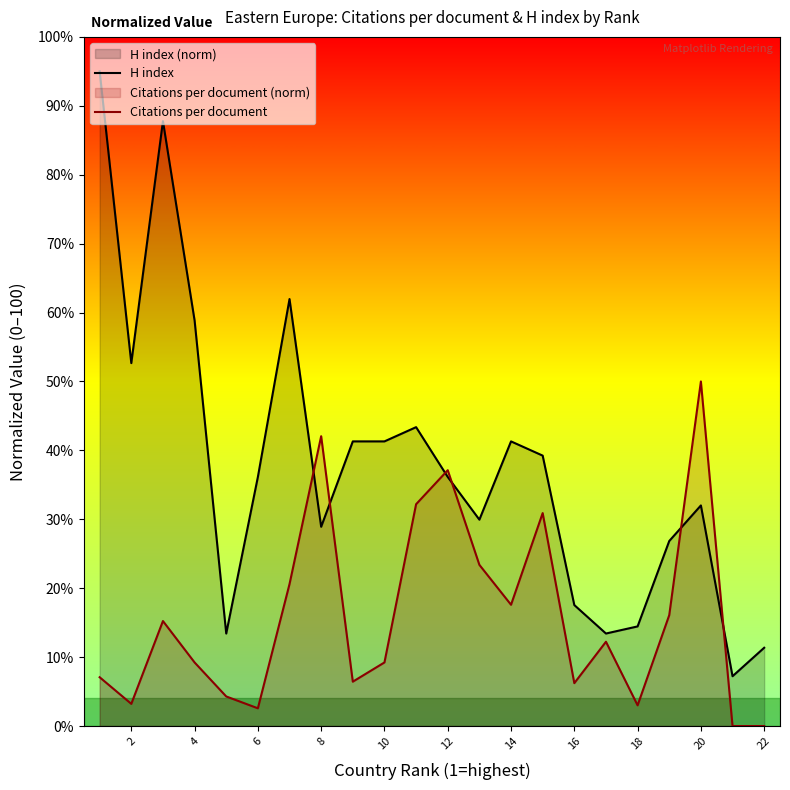

True or false: H index has a value of 71.8 at 10.

False